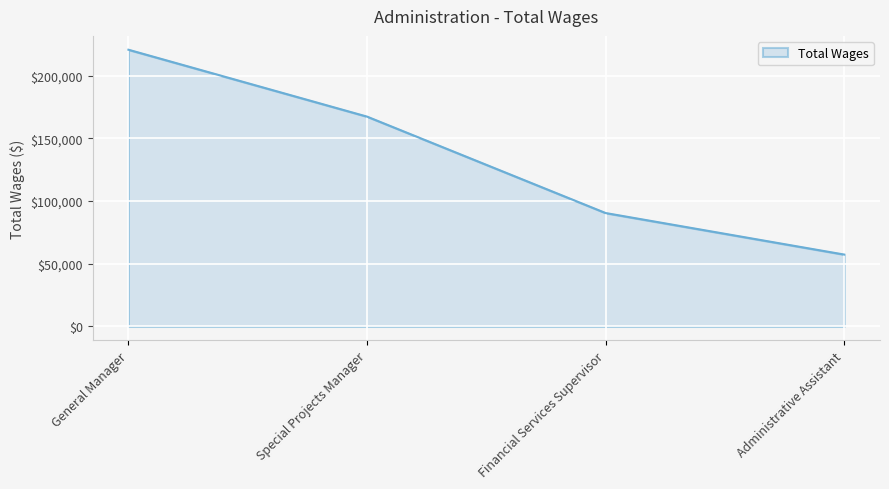

What is the change in value from General Manager to Financial Services Supervisor?

-130241